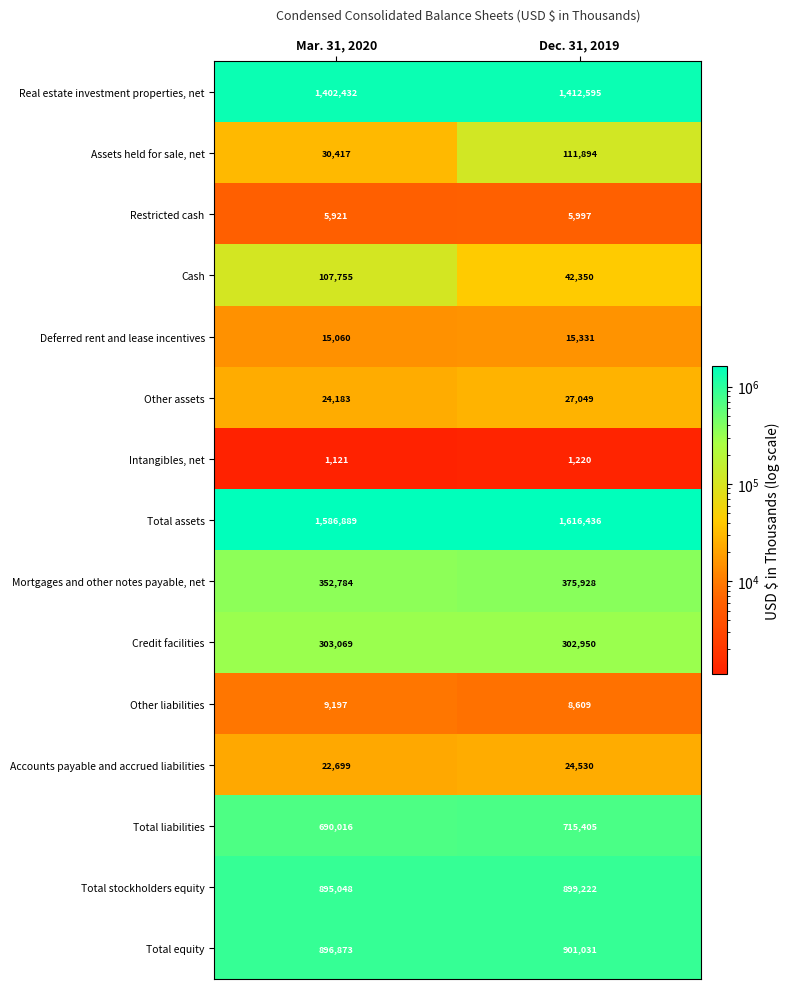

Reading right to left, transcribe all the data shown in this chart.

Real estate investment properties, net: Dec. 31, 2019=1412595	Mar. 31, 2020=1402432
Assets held for sale, net: Dec. 31, 2019=111894	Mar. 31, 2020=30417
Restricted cash: Dec. 31, 2019=5997	Mar. 31, 2020=5921
Cash: Dec. 31, 2019=42350	Mar. 31, 2020=107755
Deferred rent and lease incentives: Dec. 31, 2019=15331	Mar. 31, 2020=15060
Other assets: Dec. 31, 2019=27049	Mar. 31, 2020=24183
Intangibles, net: Dec. 31, 2019=1220	Mar. 31, 2020=1121
Total assets: Dec. 31, 2019=1616436	Mar. 31, 2020=1586889
Mortgages and other notes payable, net: Dec. 31, 2019=375928	Mar. 31, 2020=352784
Credit facilities: Dec. 31, 2019=302950	Mar. 31, 2020=303069
Other liabilities: Dec. 31, 2019=8609	Mar. 31, 2020=9197
Accounts payable and accrued liabilities: Dec. 31, 2019=24530	Mar. 31, 2020=22699
Total liabilities: Dec. 31, 2019=715405	Mar. 31, 2020=690016
Total stockholders equity: Dec. 31, 2019=899222	Mar. 31, 2020=895048
Total equity: Dec. 31, 2019=901031	Mar. 31, 2020=896873